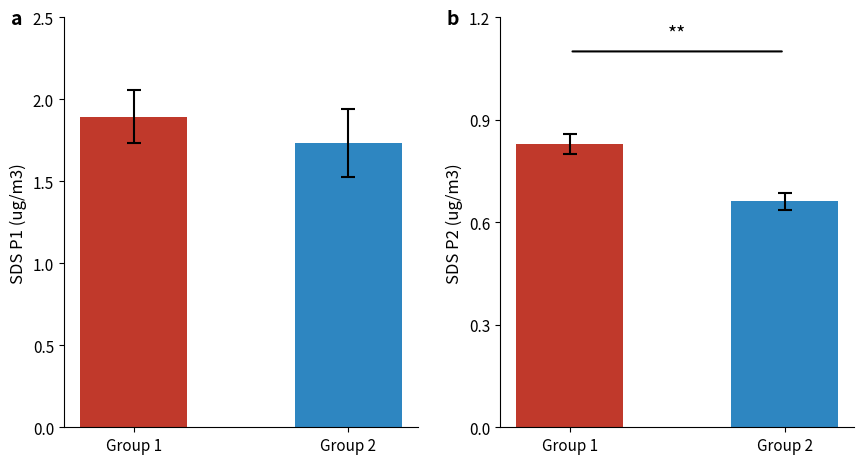

List the series in order of their peak value, highest first.

SDS_P1, SDS_P2